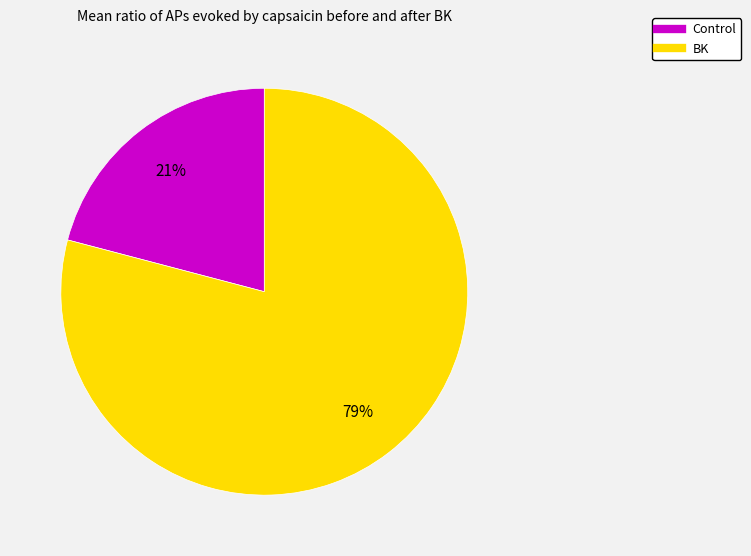

True or false: Control accounts for 31% of the total.

False